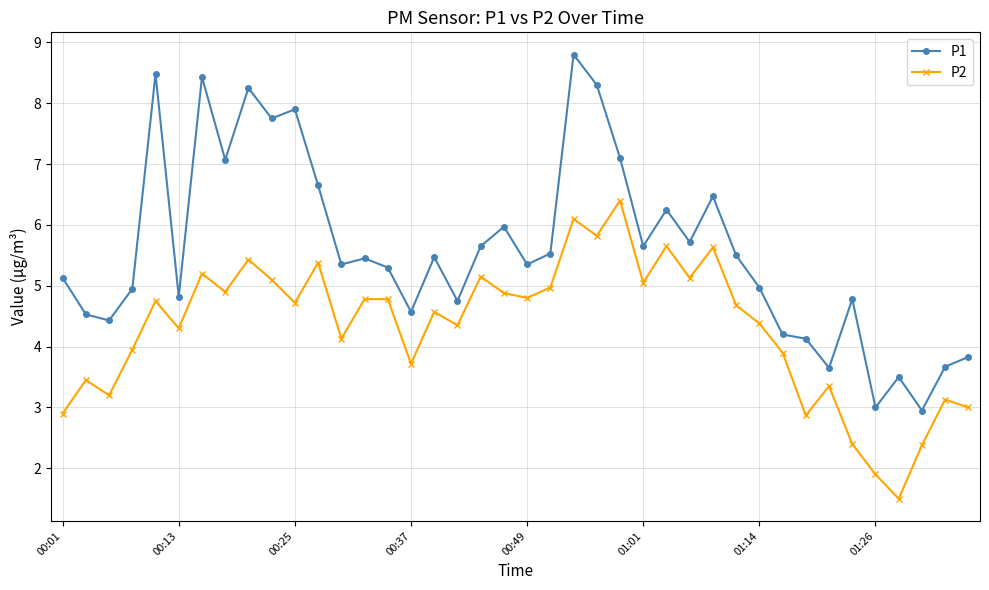

List the series in order of their overall mean, lowest first.

P2, P1